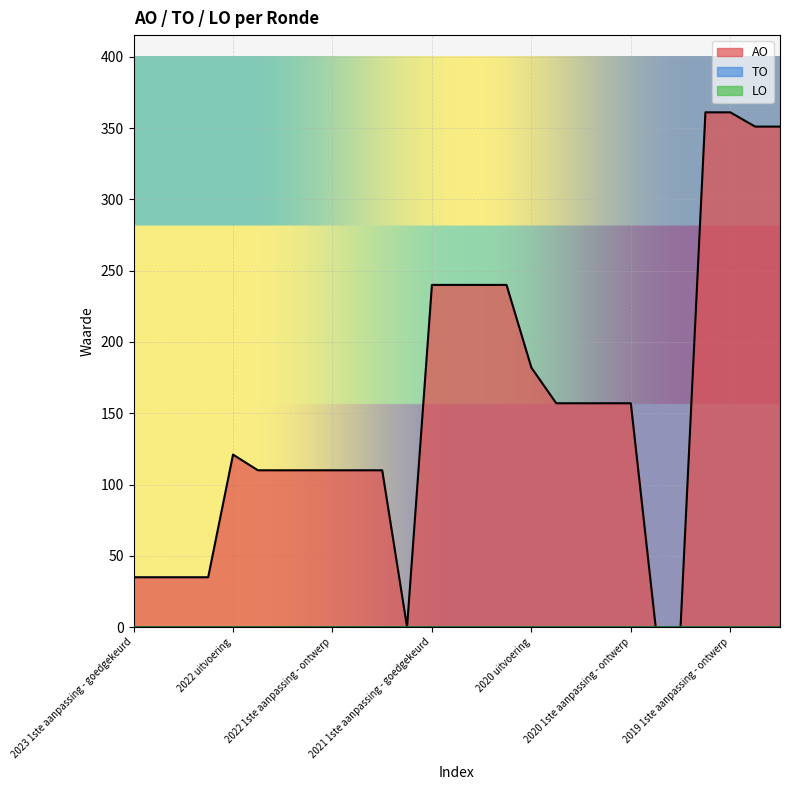

What position from the right is 2022 1ste aanpassing - ontwerp?

19